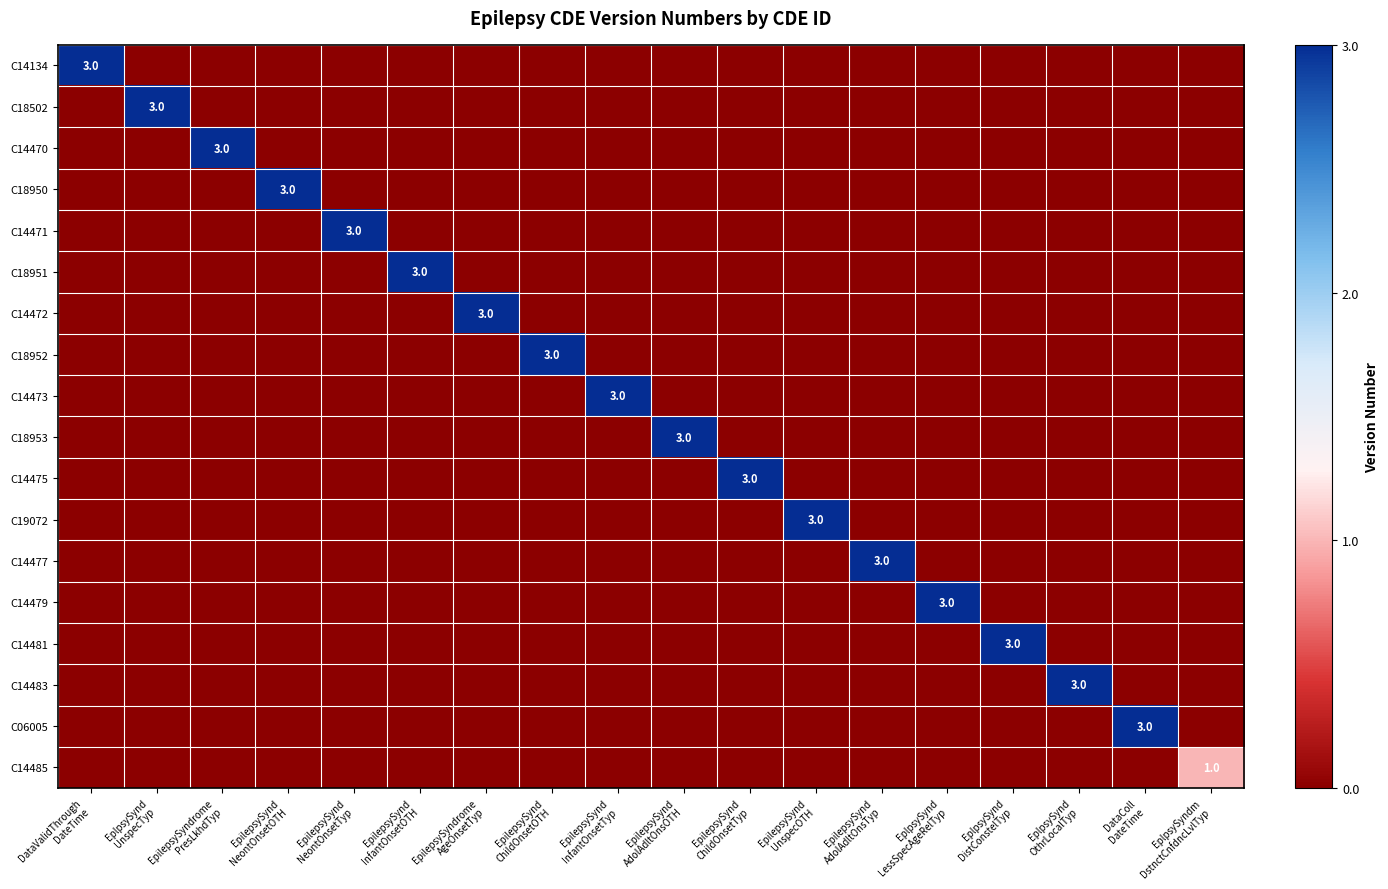

At which category is the sum across all series the highest?

DataValidThrough
DateTime